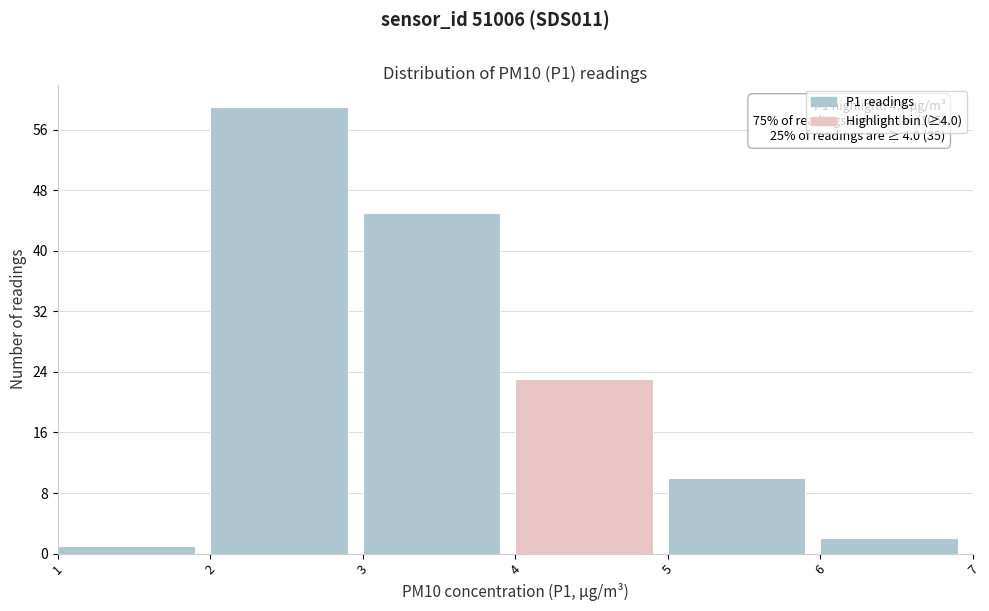

Over which range of the x-axis is the bar tallest?

2 to 3